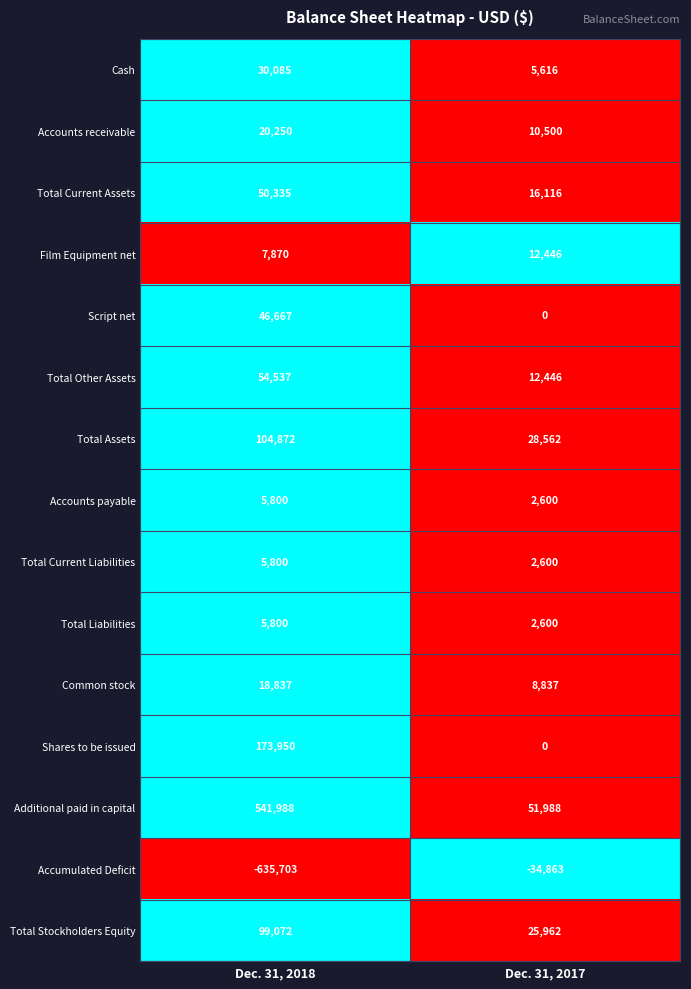

Is the value of Total Other Assets at Dec. 31, 2018 greater than the value of Common stock at Dec. 31, 2018?

Yes